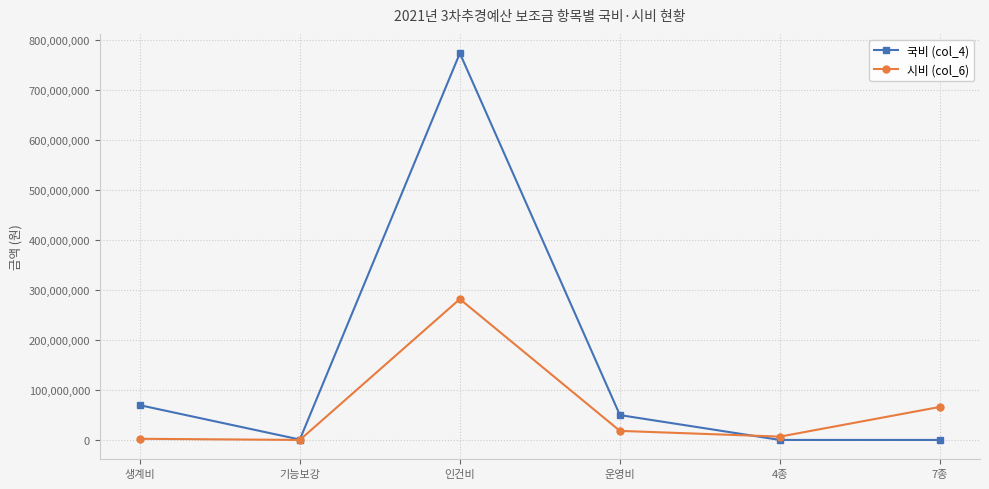

Which series has the largest total across all categories?

국비 (col_4)